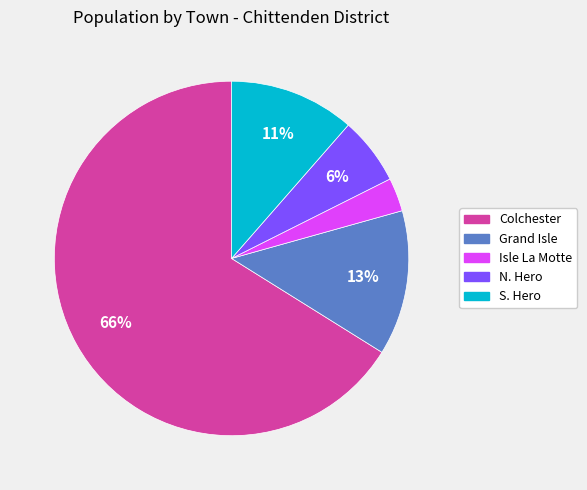

Is there a majority slice in this chart?

Yes